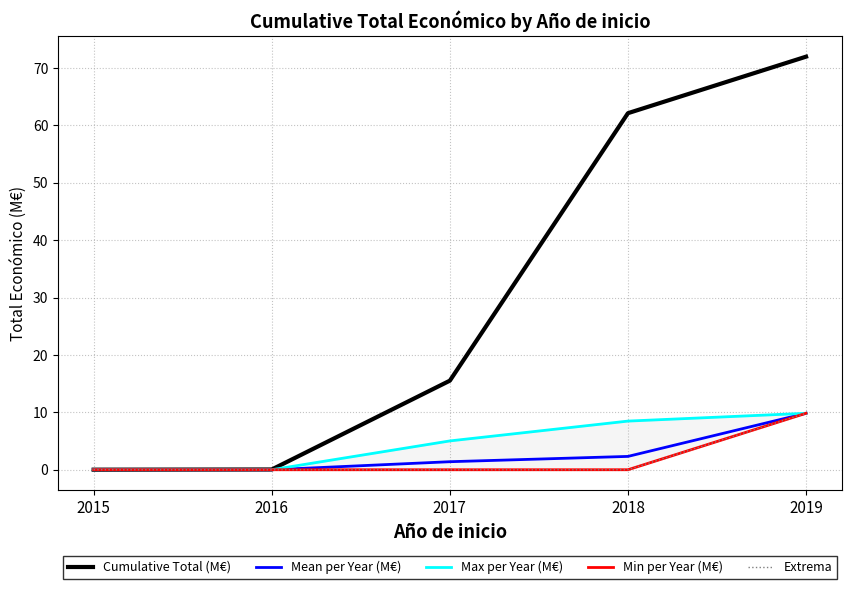

True or false: Min per Year (M€) and Mean per Year (M€) intersect in this chart.

False